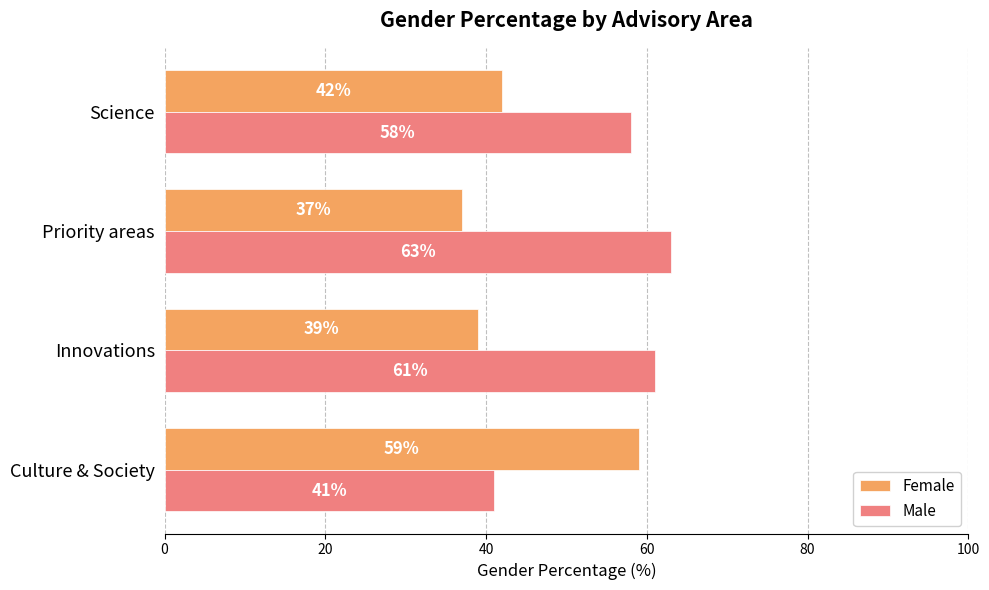

What is the sum of all Male values?

223